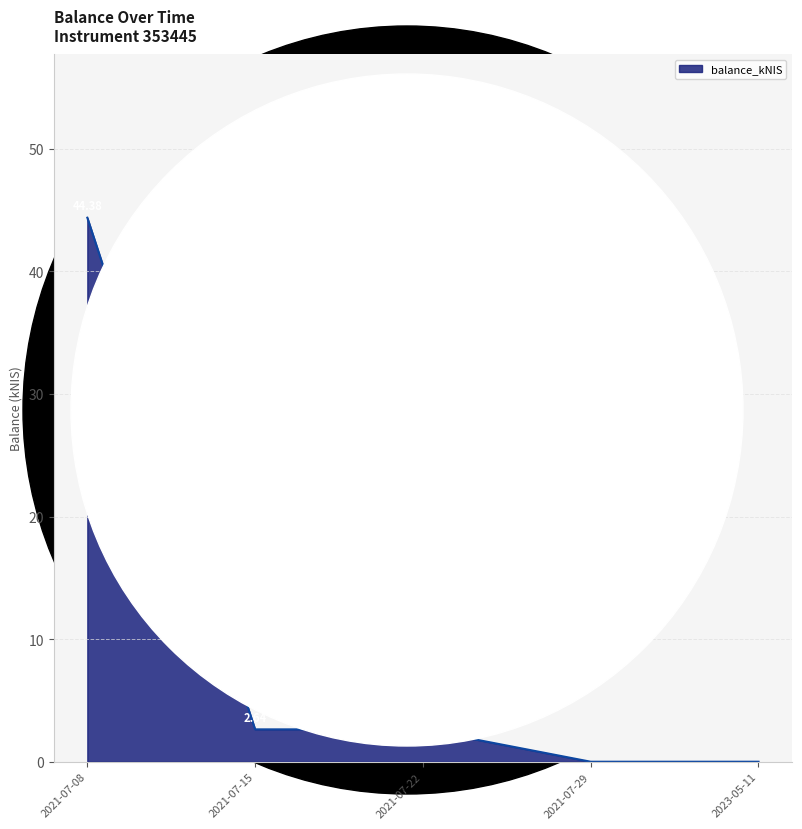

Count the number of values greater than 2.

3